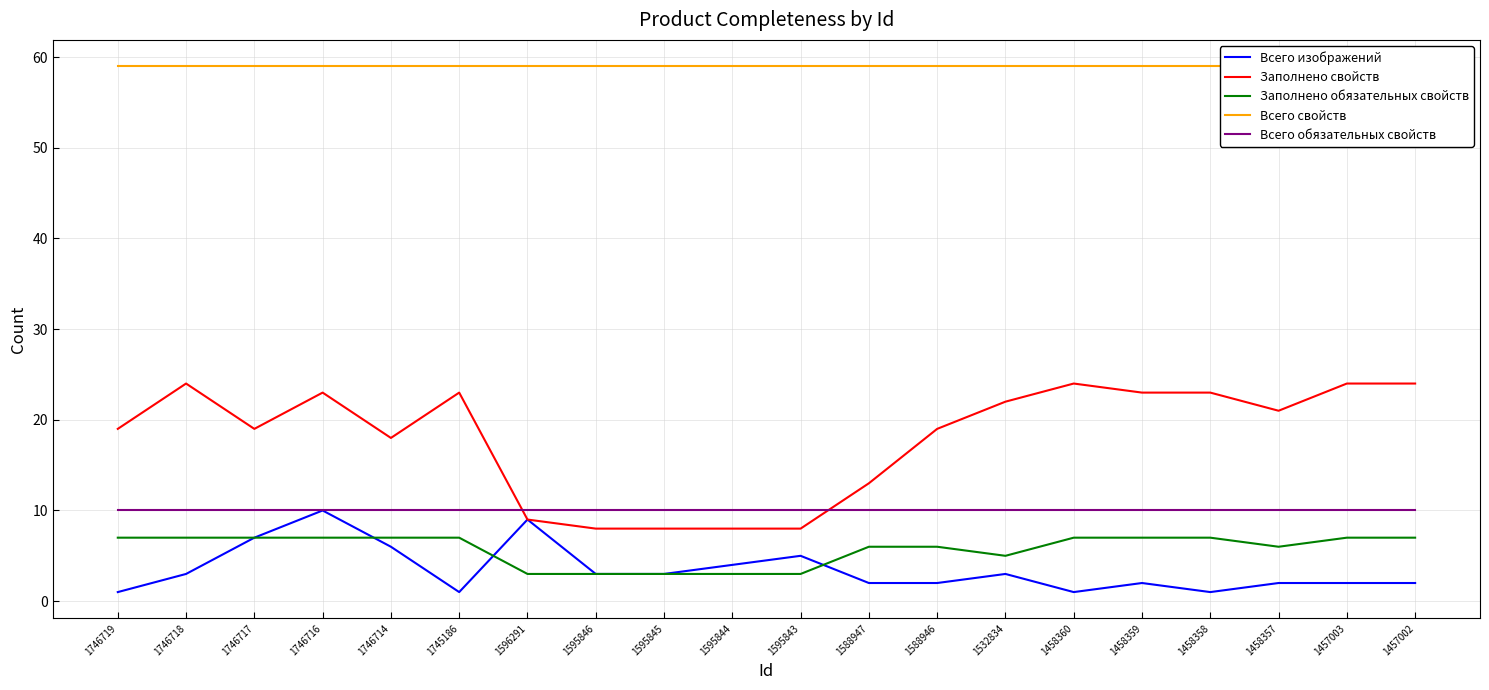

Where does the Заполнено свойств series first go above 21?

1746718